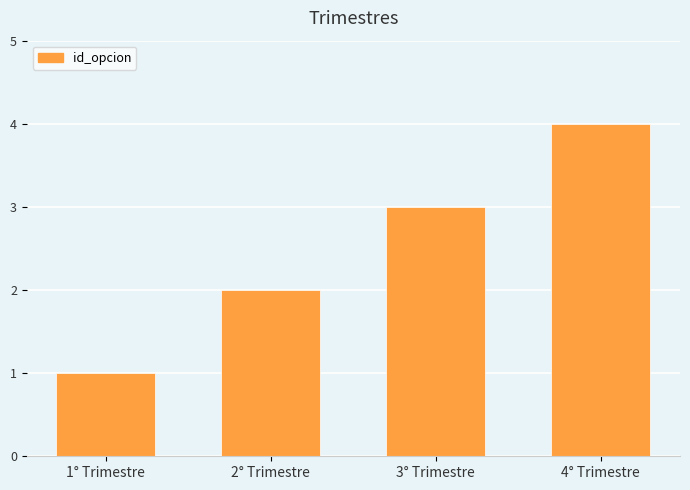

What position from the left is 4° Trimestre?

4